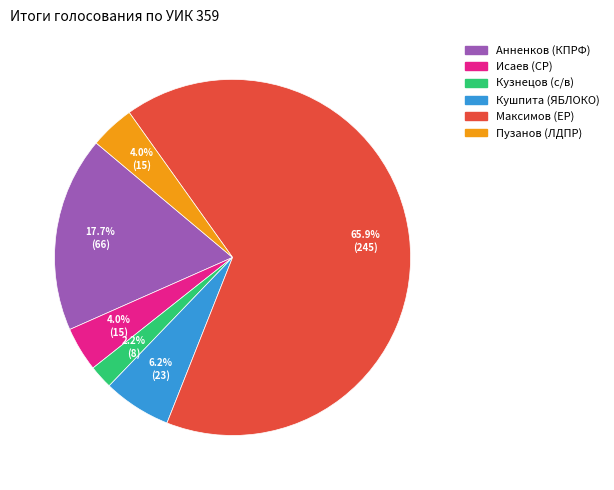

What is the ratio of the value at Исаев (СР) to the value at Пузанов (ЛДПР)?

1.0